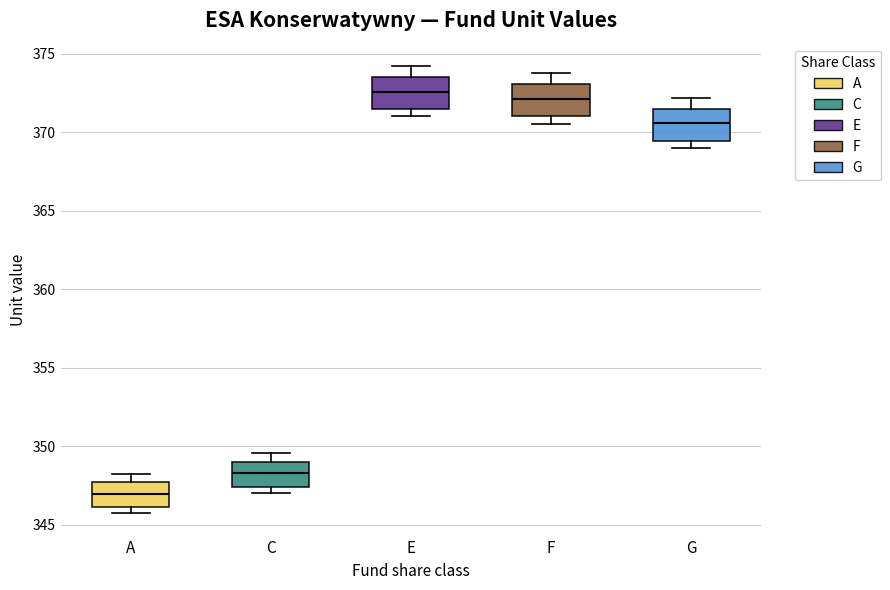

Reading left to right, transcribe this box plot: for each box, give where its median line is, the range the box spans, and where its two whiskers end, as read against the y-axis. The values are not printed on the chart, so give them approximately, as read against the axis.

A: median 347.0, box 346.0 to 347.5, whiskers 345.5 to 348.5
C: median 348.5, box 347.5 to 349.0, whiskers 347.0 to 349.5
E: median 372.5, box 371.5 to 373.5, whiskers 371.0 to 374.0
F: median 372.0, box 371.0 to 373.0, whiskers 370.5 to 374.0
G: median 370.5, box 369.5 to 371.5, whiskers 369.0 to 372.0